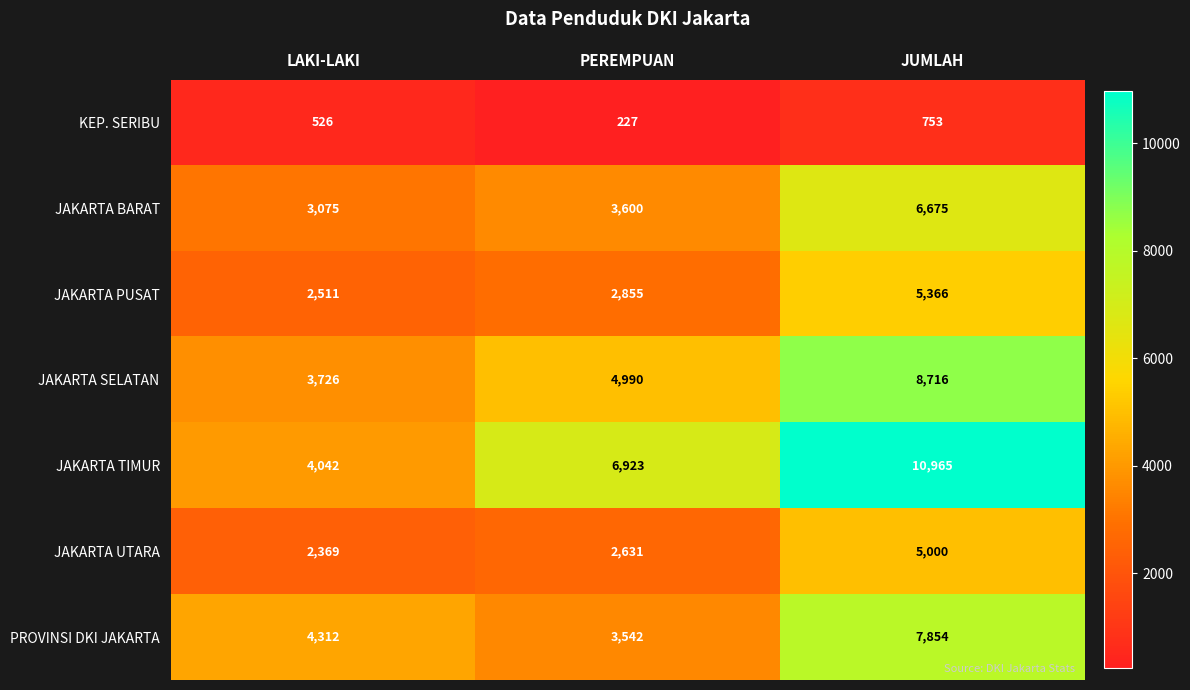

At which label is JAKARTA TIMUR closest to 7503?

PEREMPUAN